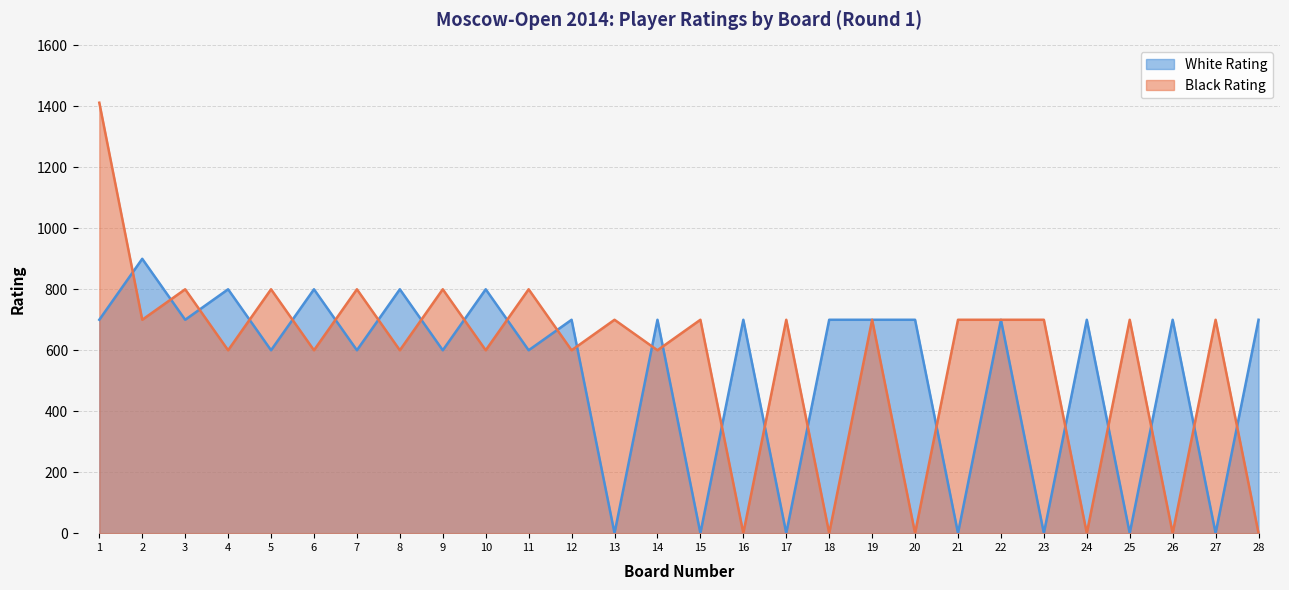

What is the total value across all series at 8?

1400